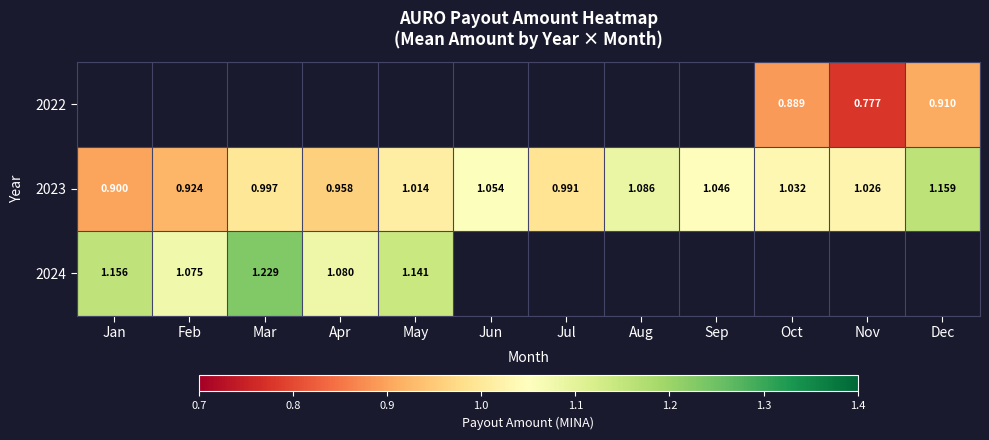

List the labels in order of 2023 value, largest first.

Dec, Aug, Jun, Sep, Oct, Nov, May, Mar, Jul, Apr, Feb, Jan